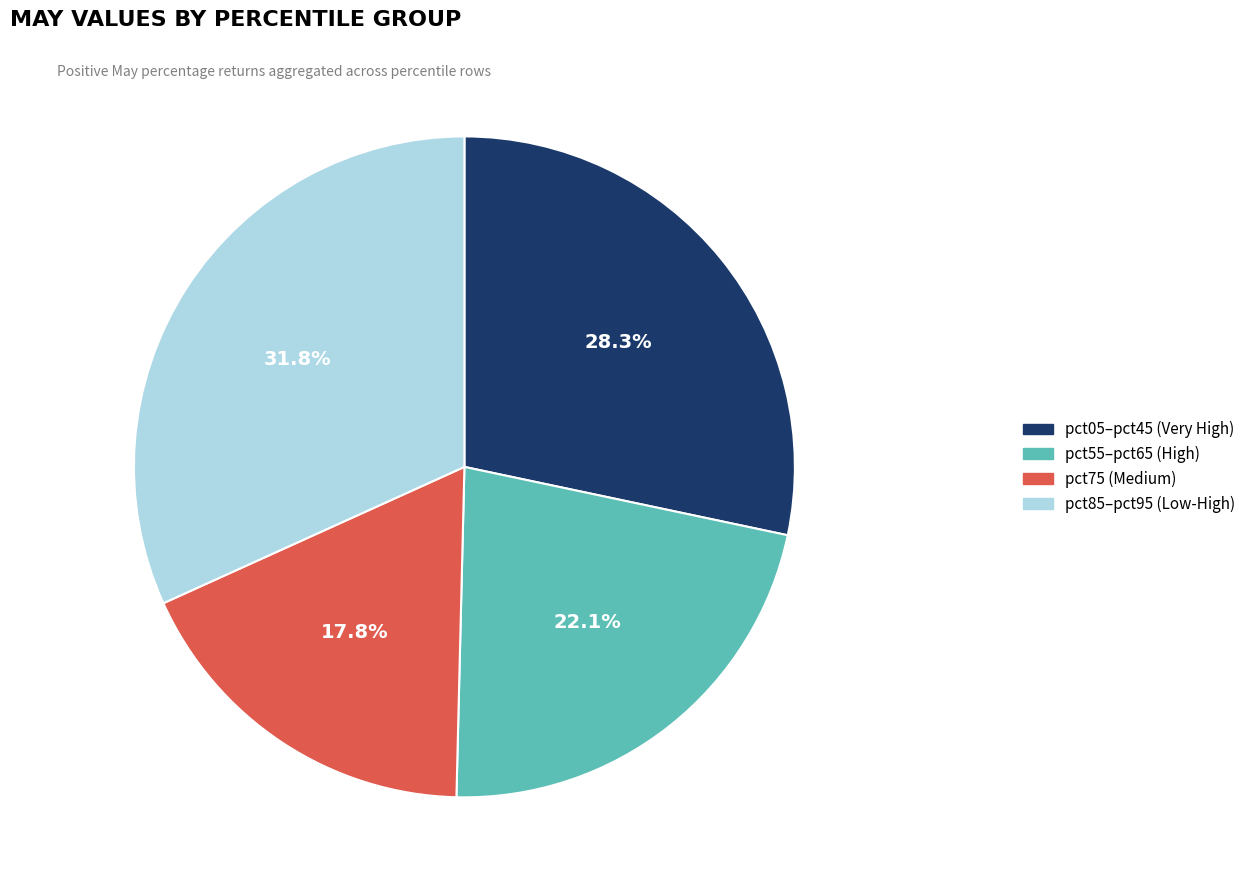

Is there a majority slice in this chart?

No